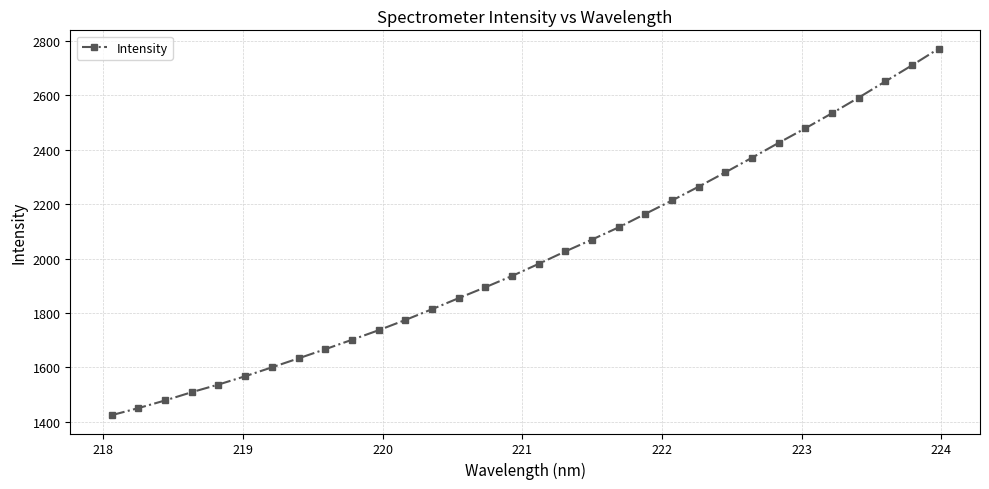

What is the value of the 29th point from the left?

2591.8